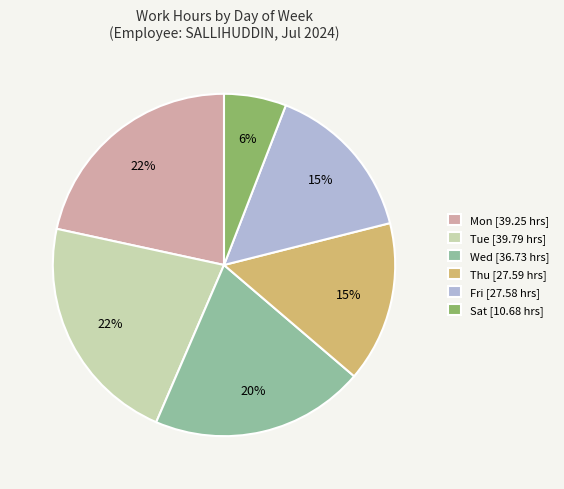

How many segments does this pie chart have?

6